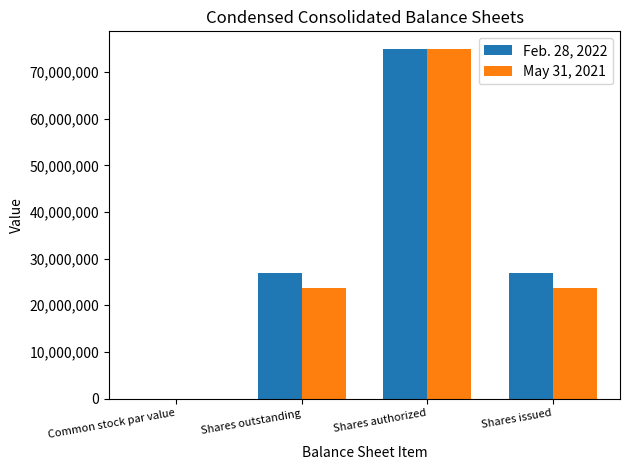

How many groups of bars are there?

4